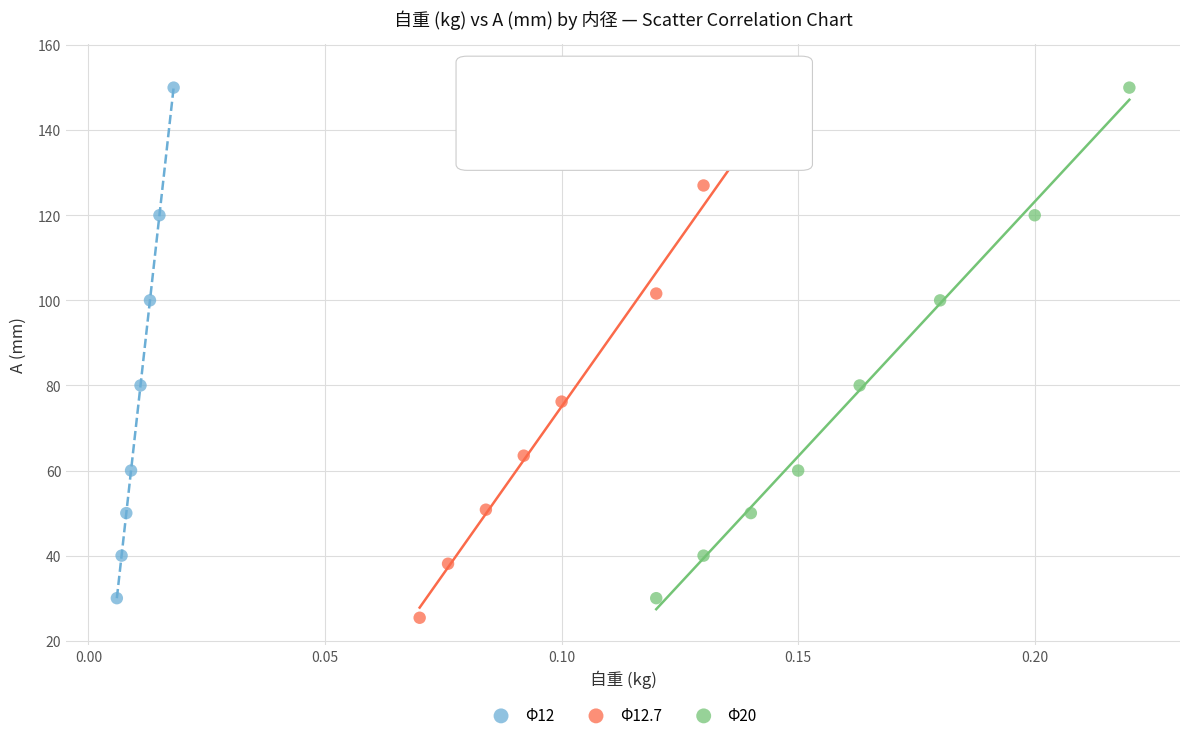

Which series has the largest Y range (max minus min)?

Φ12.7